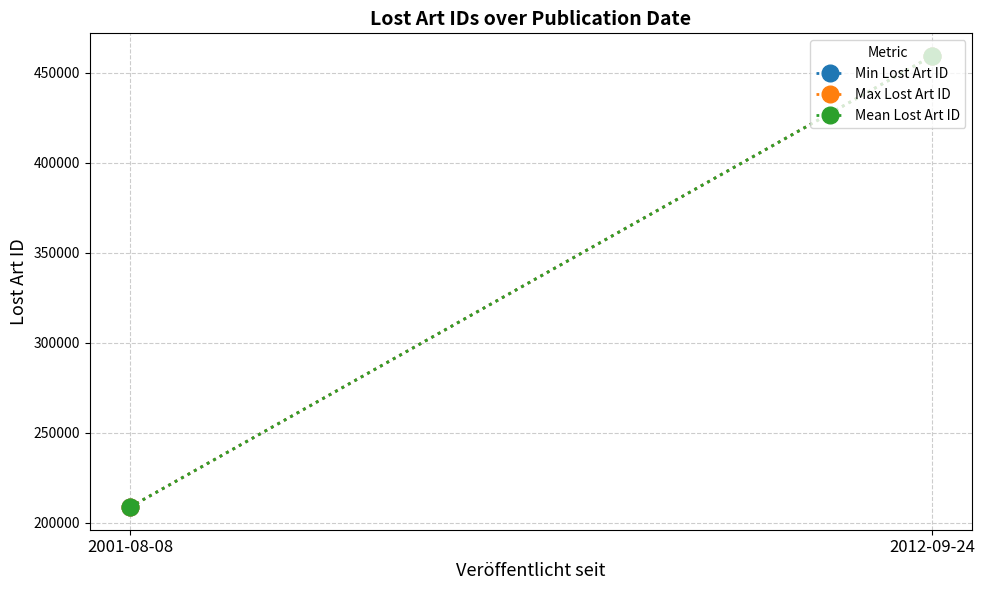

Is the value of Min Lost Art ID at 2001-08-08 greater than the value of Max Lost Art ID at 2012-09-24?

No